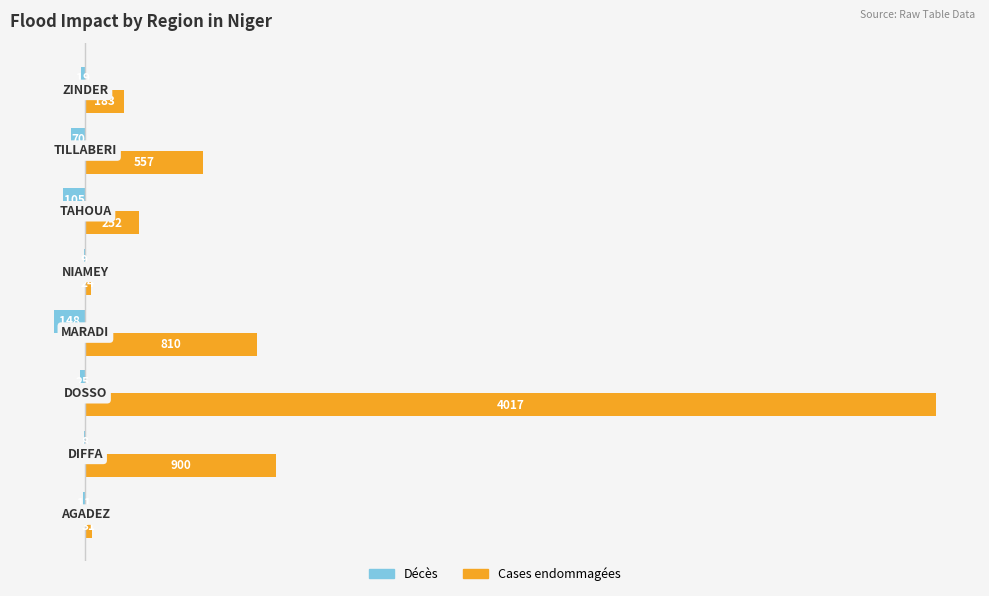

Which series has the largest total across all categories?

Cases endommagées